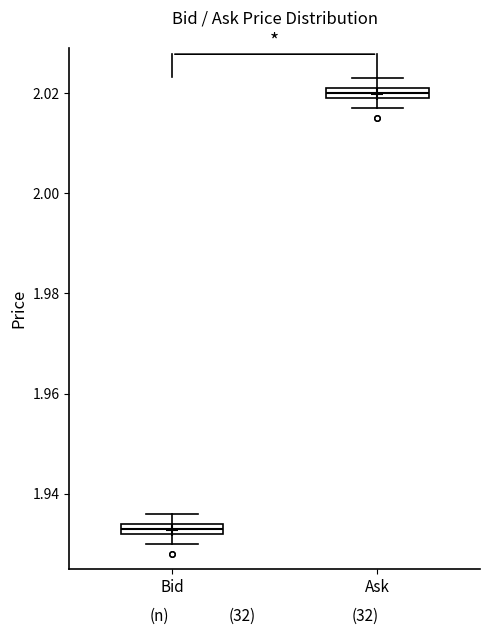

Where is the lower edge of the box for Ask on the y-axis? The values are not printed on the chart, so give them approximately, as read against the axis.

2.020